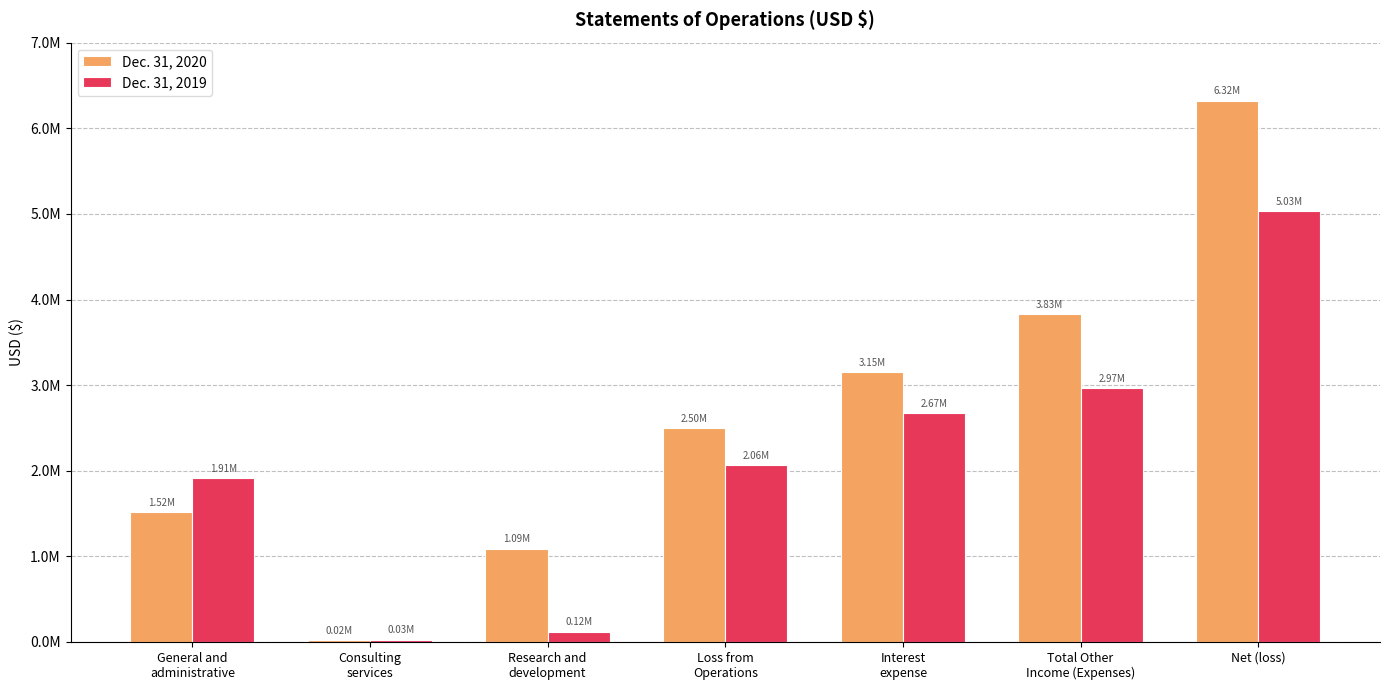

What are all the series names shown in the legend?

Dec. 31, 2020, Dec. 31, 2019